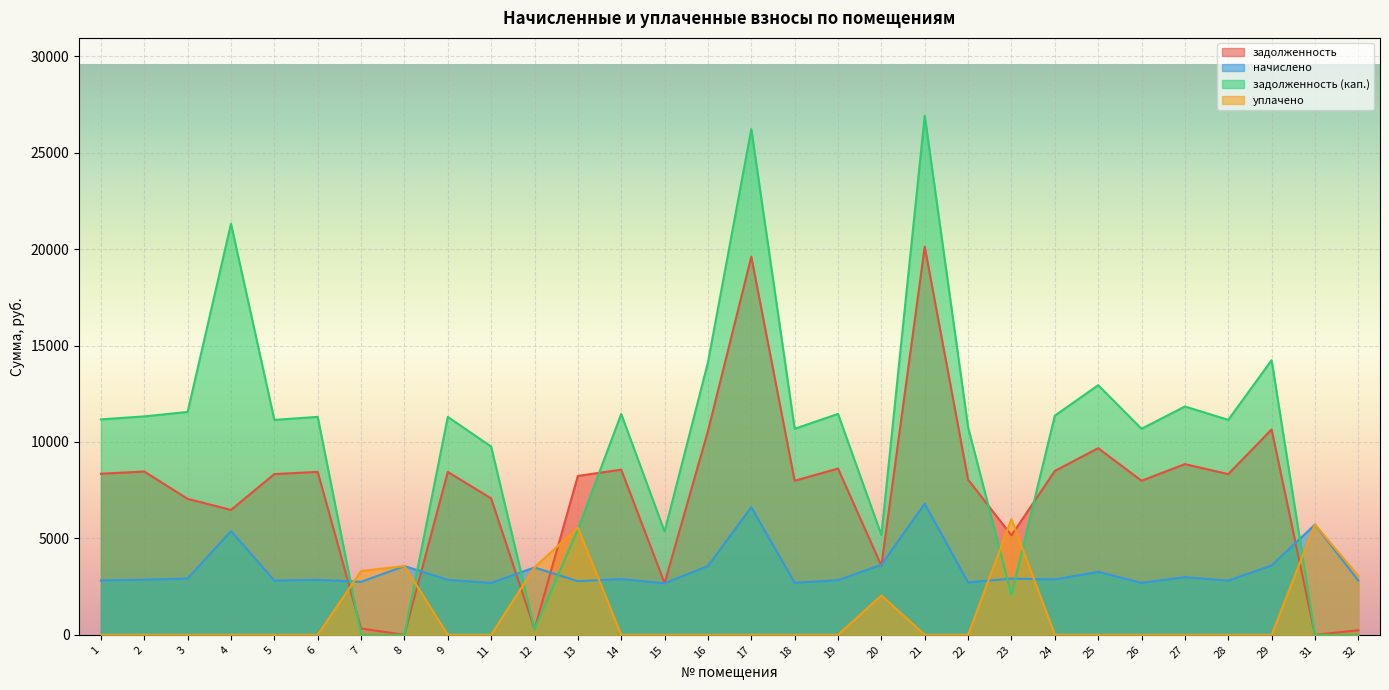

What is the highest value of the уплачено series?

6000.0